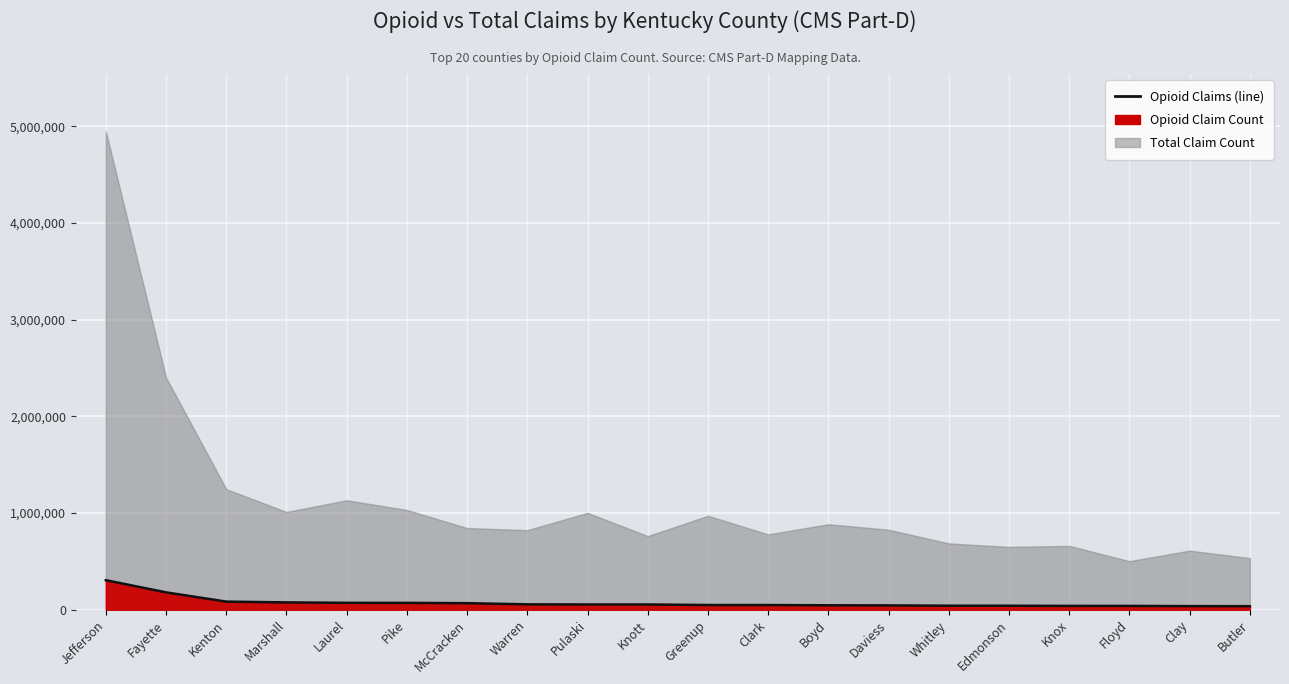

Which has a higher value, Knott or Pike?

Pike